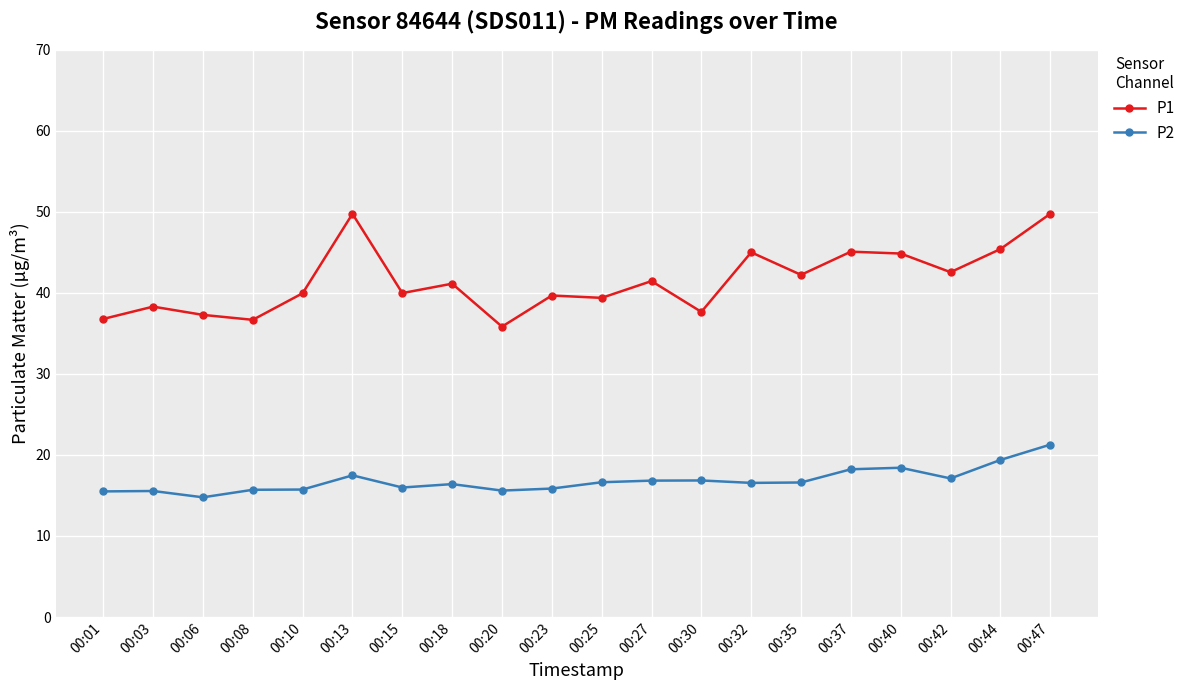

What is the difference between the maximum and minimum values in the P1 series?

13.9